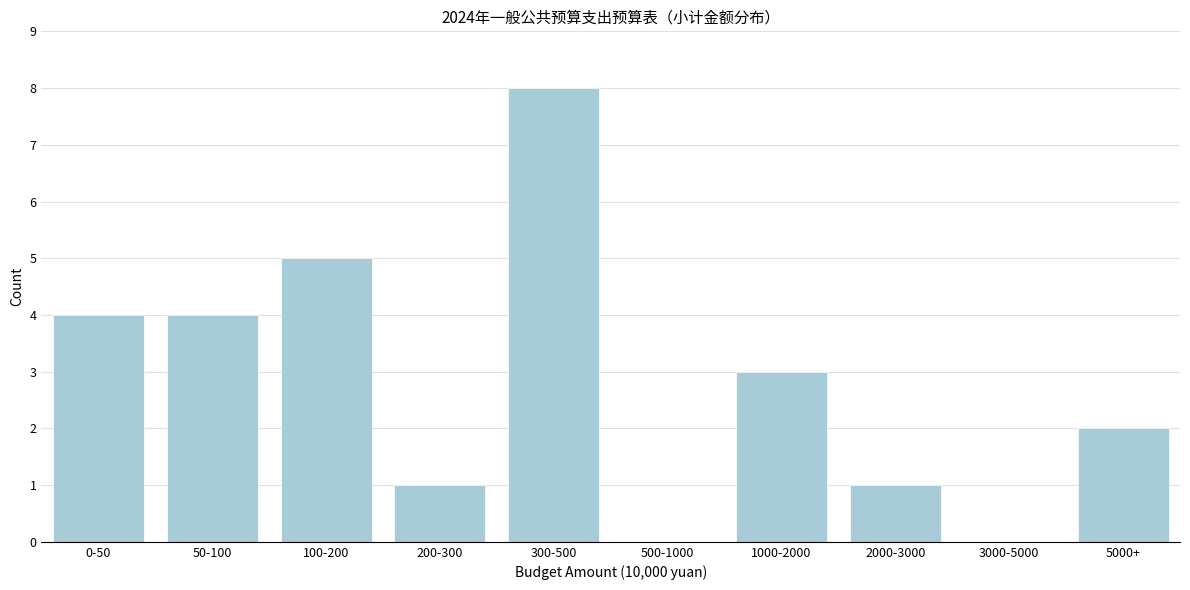

Reading left to right, what are all the values shown in this chart?

0-50=4	50-100=4	100-200=5	200-300=1	300-500=8	500-1000=0	1000-2000=3	2000-3000=1	3000-5000=0	5000+=2